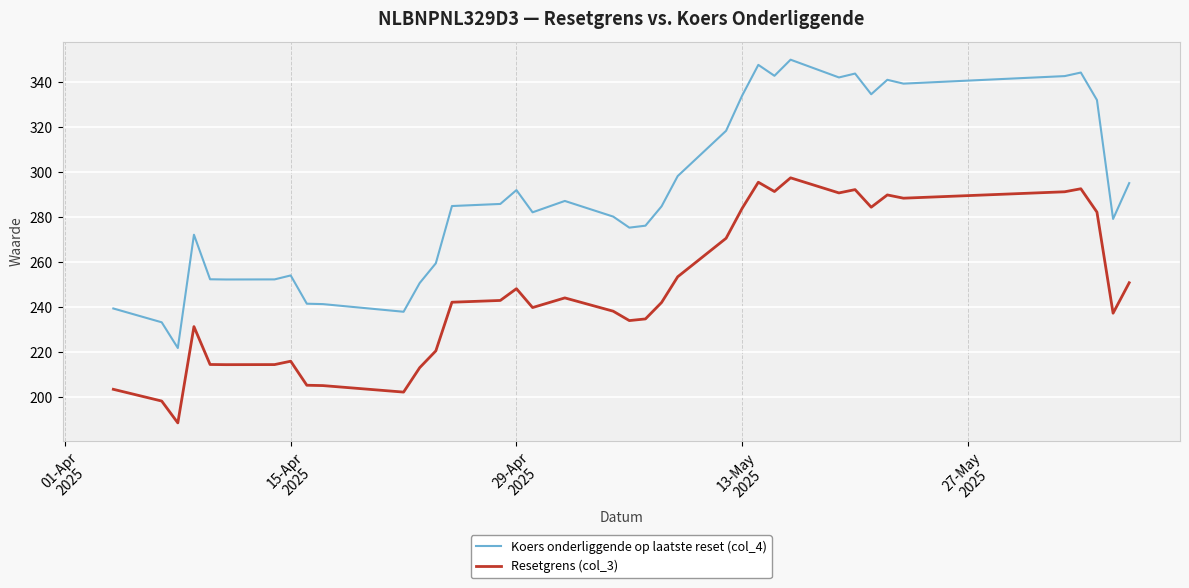

What is the greatest value displayed?

350.0